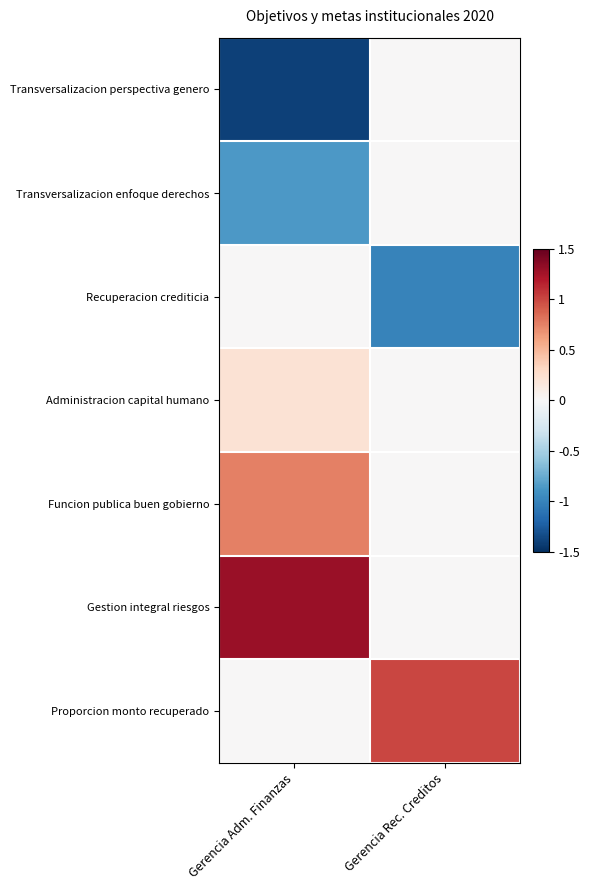

Which series has the largest range (max minus min)?

Transversalizacion perspectiva genero